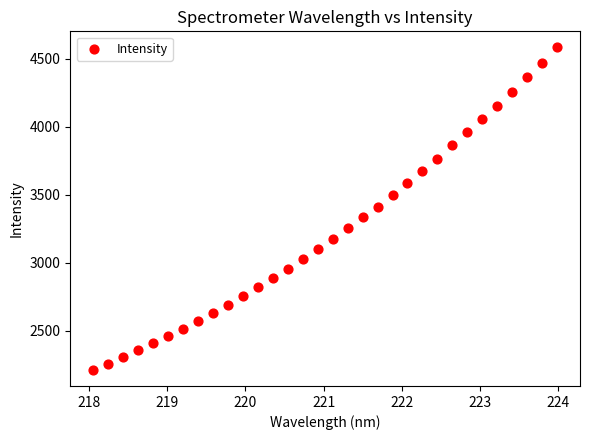

What is the range of X values (max minus min)?

5.9